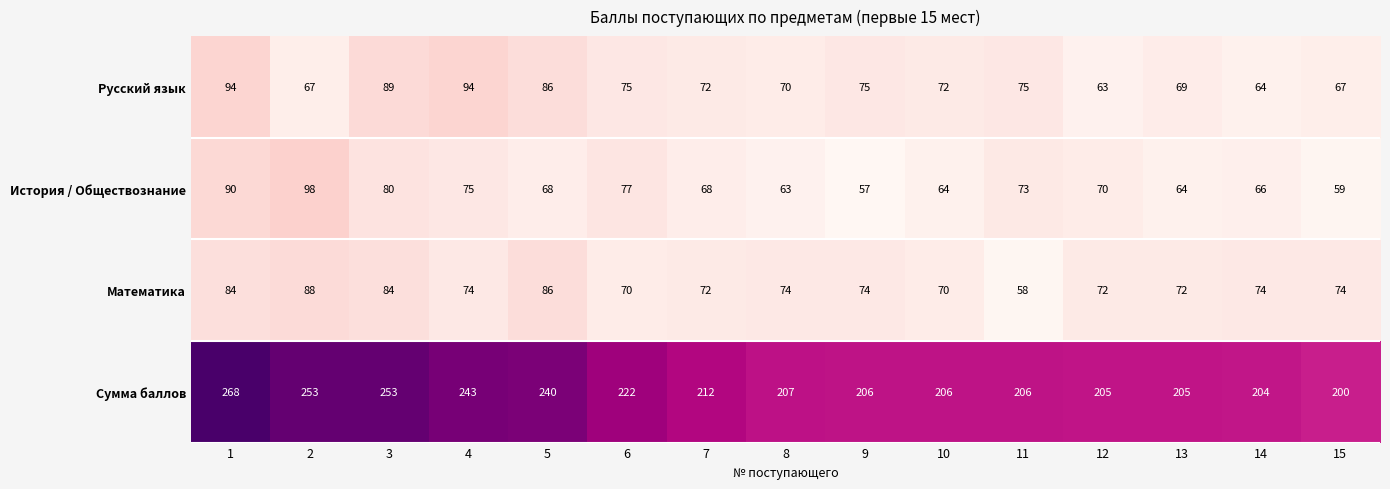

At how many categories does at least one series exceed 110?

15